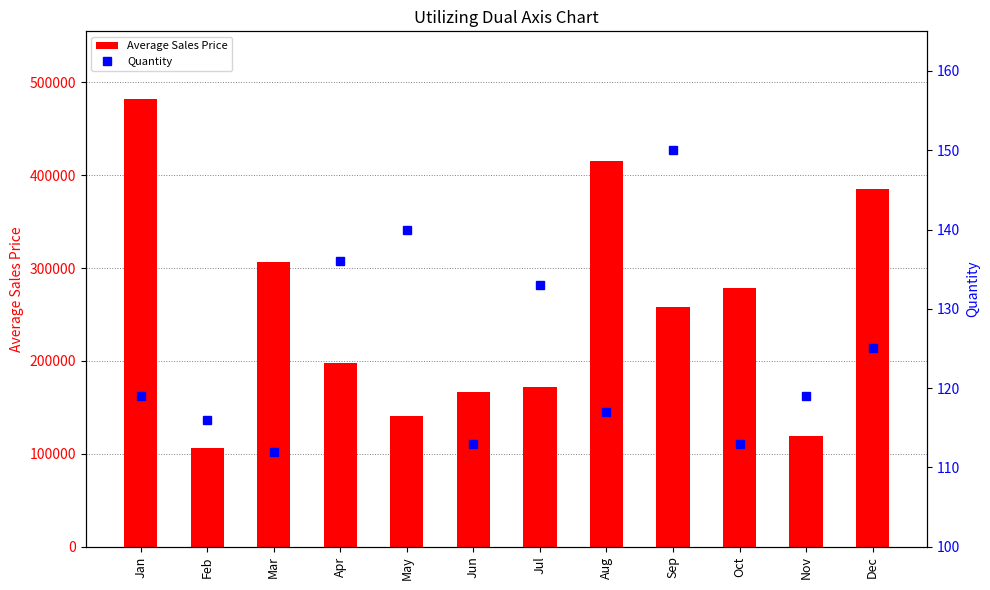

What is the approximate value of Average Sales Price at May, to the nearest 10?

140210